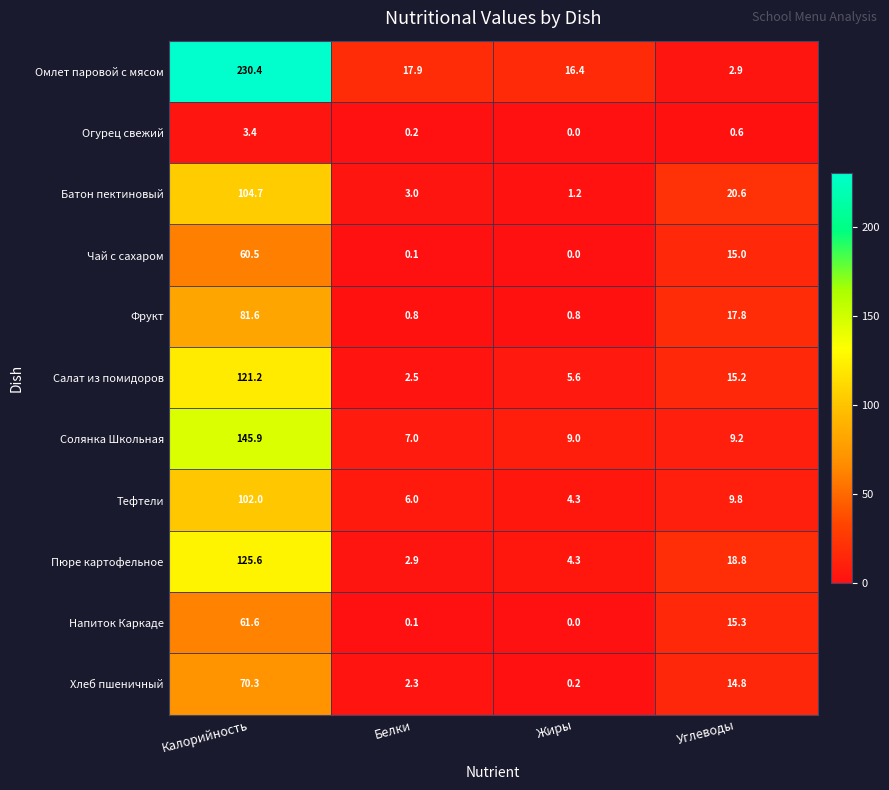

Which series has the largest total across all categories?

Омлет паровой с мясом